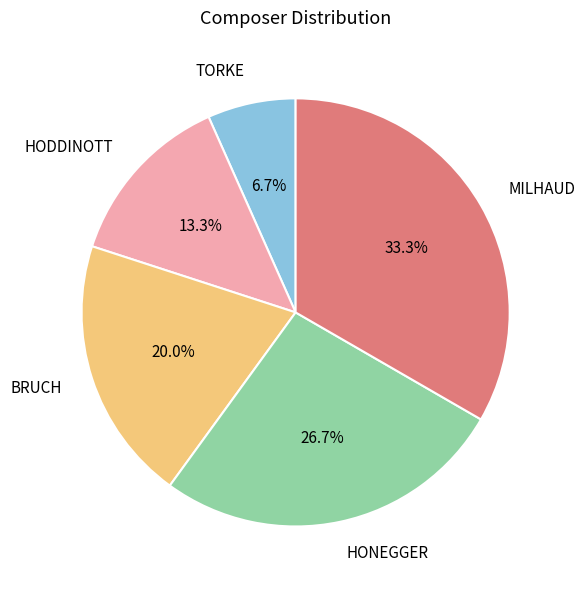

How much of the chart is everything except BRUCH?

80.0%